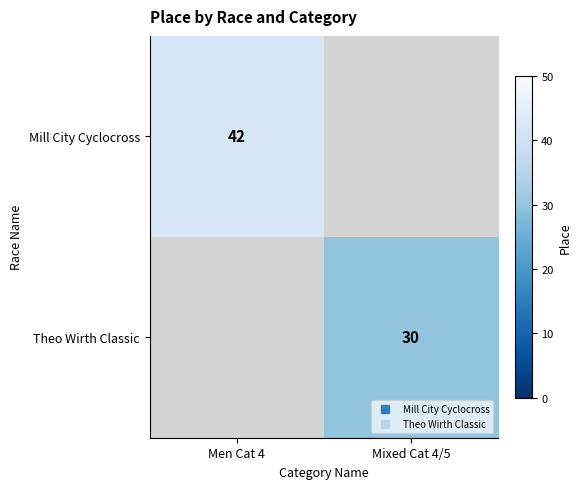

Which category has the highest value across all series?

Men Cat 4